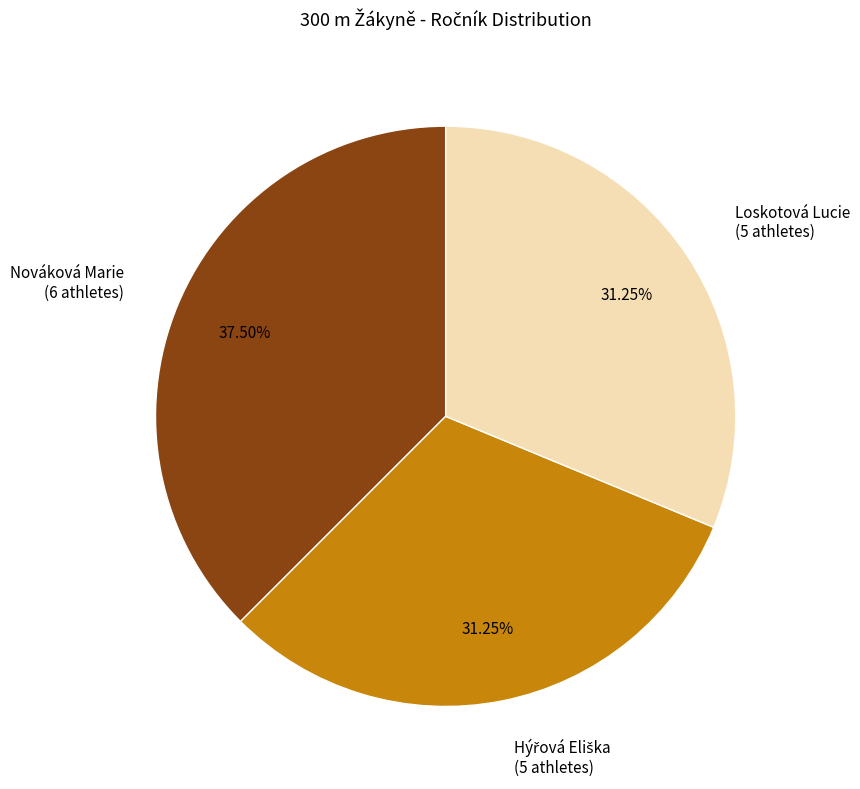

Is Loskotová Lucie the majority of the pie?

No